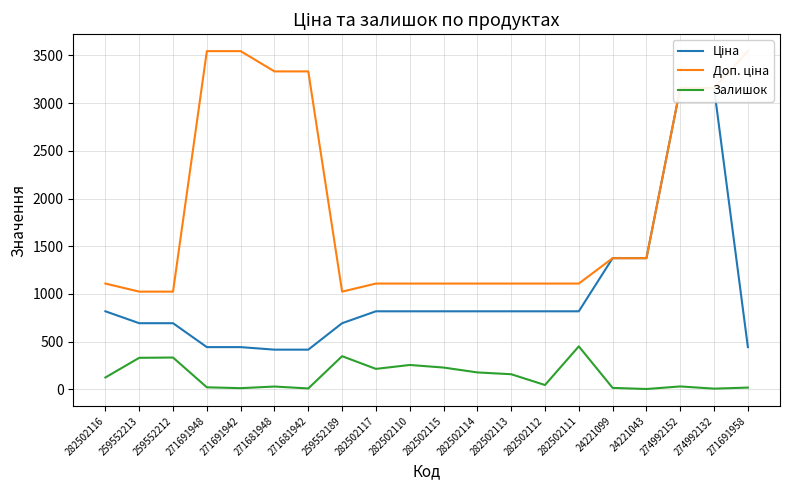

The Ціна series shows 818.5 at 282502113. True or false?

True